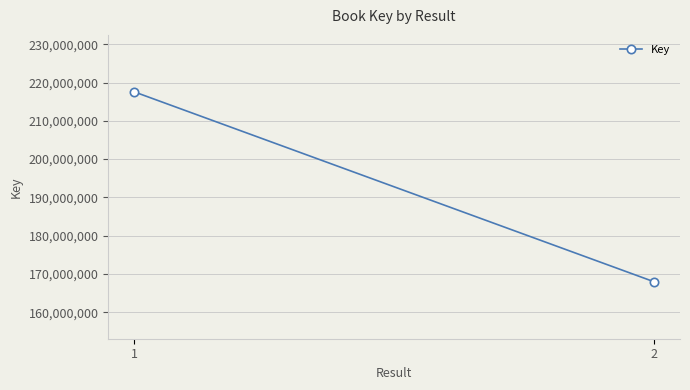

What is the sum of the values at 1 and 2?

385547328